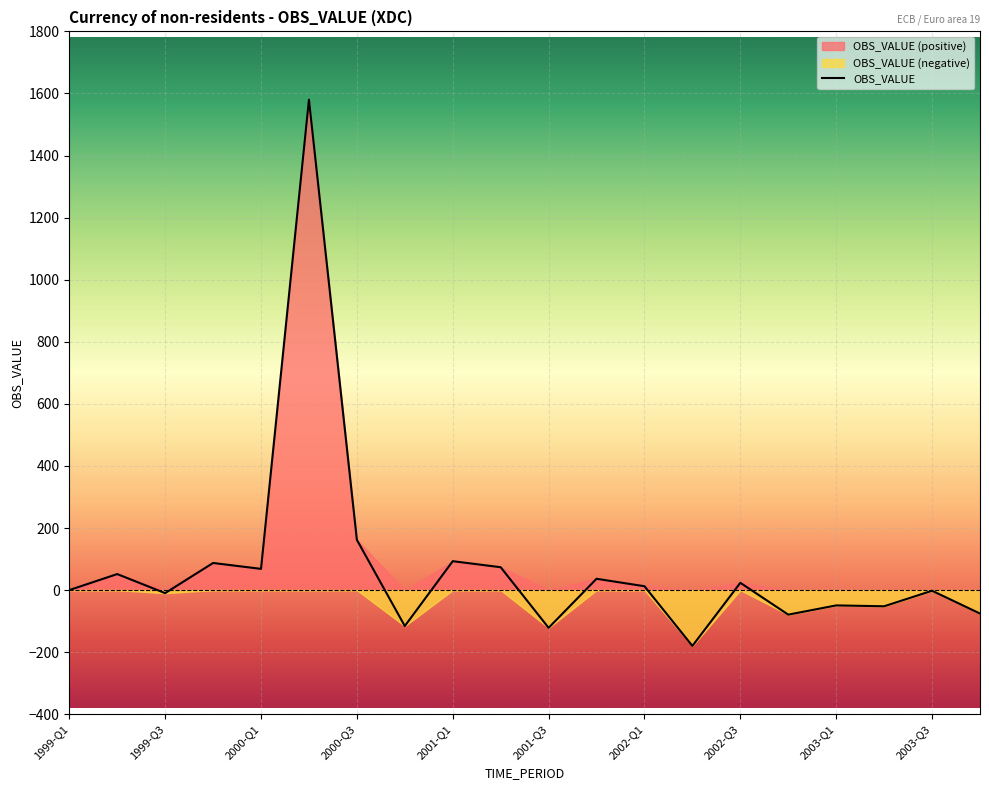

What is the difference between the maximum and minimum values?

1759.7